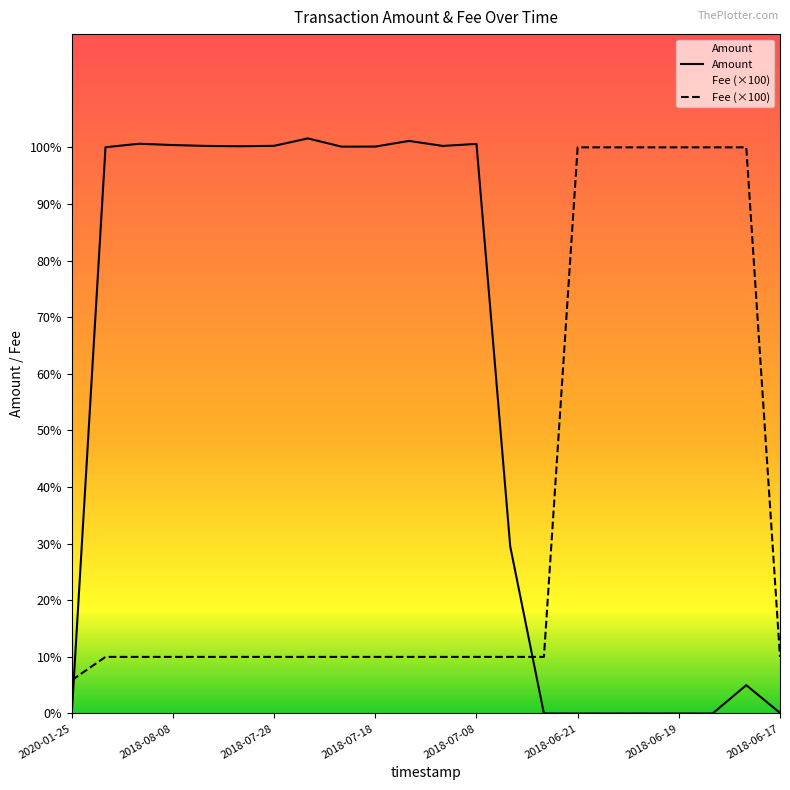

What is the difference between the highest and lowest values at 2018-08-08?

90.4